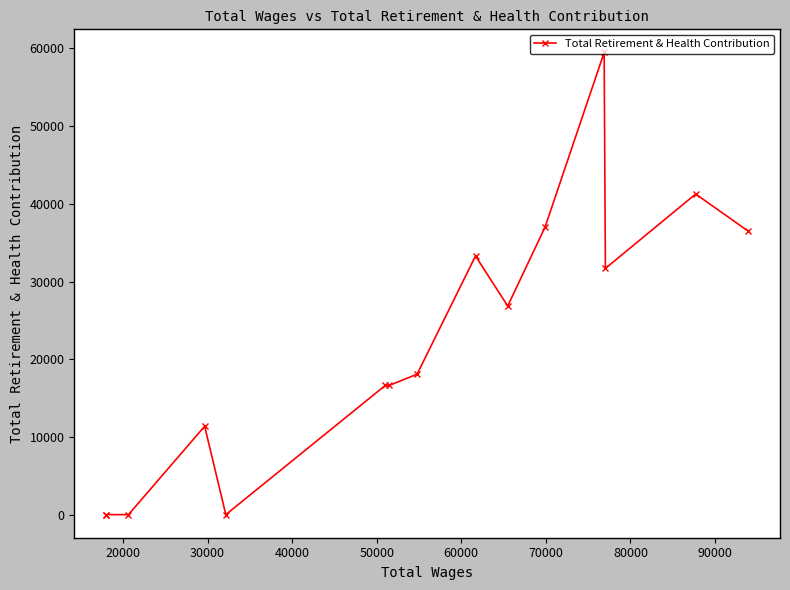

What is the difference between the second highest and second lowest values?

41266